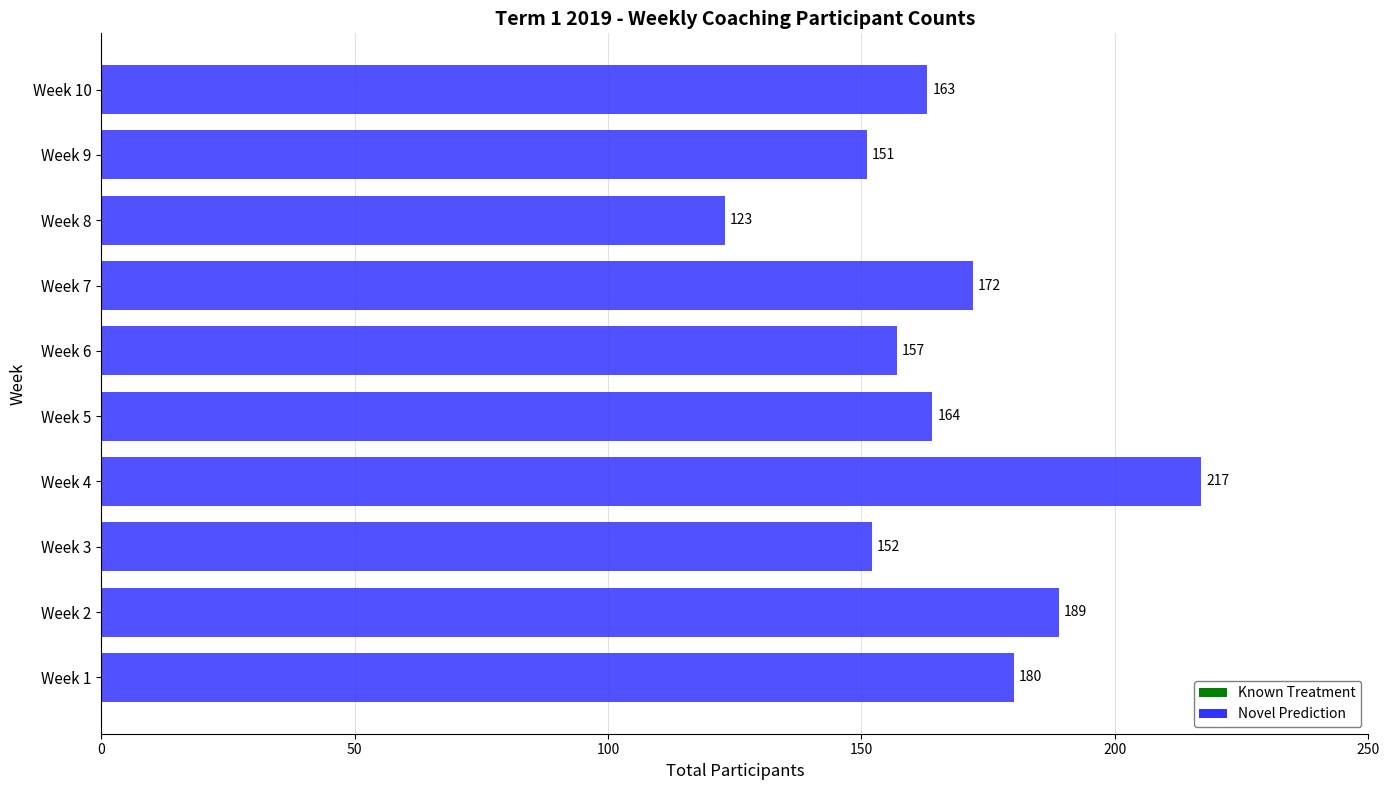

List the labels in order of value, smallest first.

Week 8, Week 9, Week 3, Week 6, Week 10, Week 5, Week 7, Week 1, Week 2, Week 4